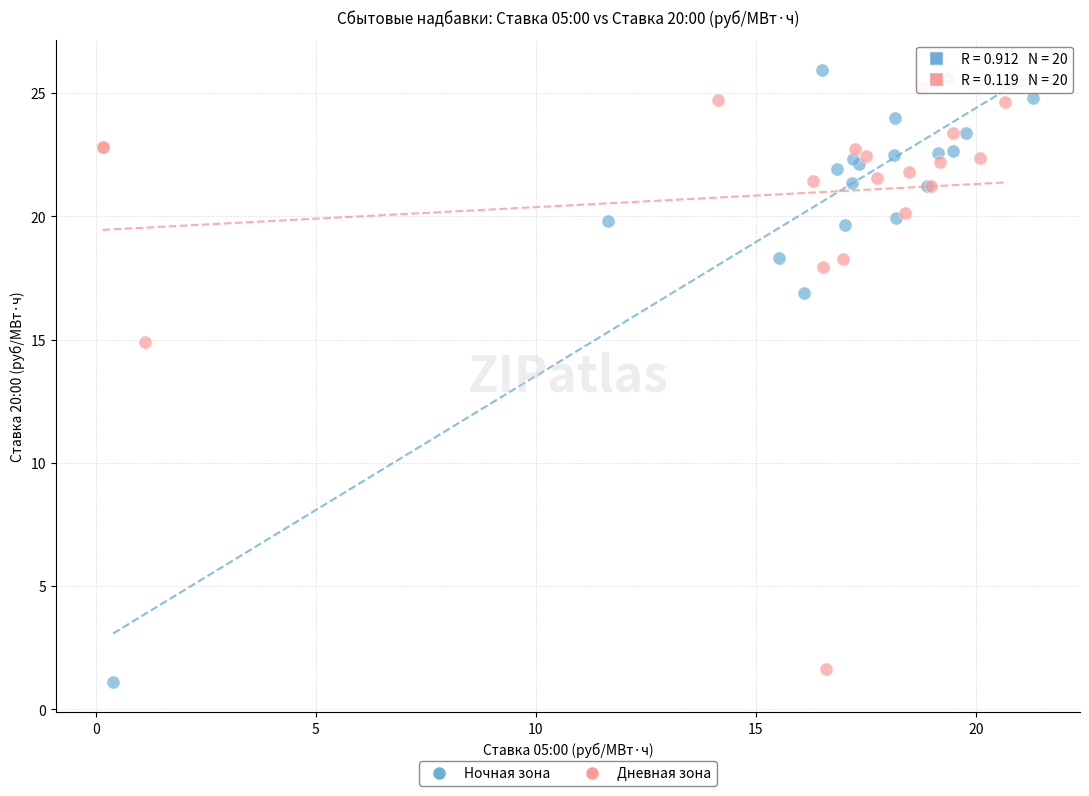

Which series reaches the minimum Y coordinate?

Ночная зона